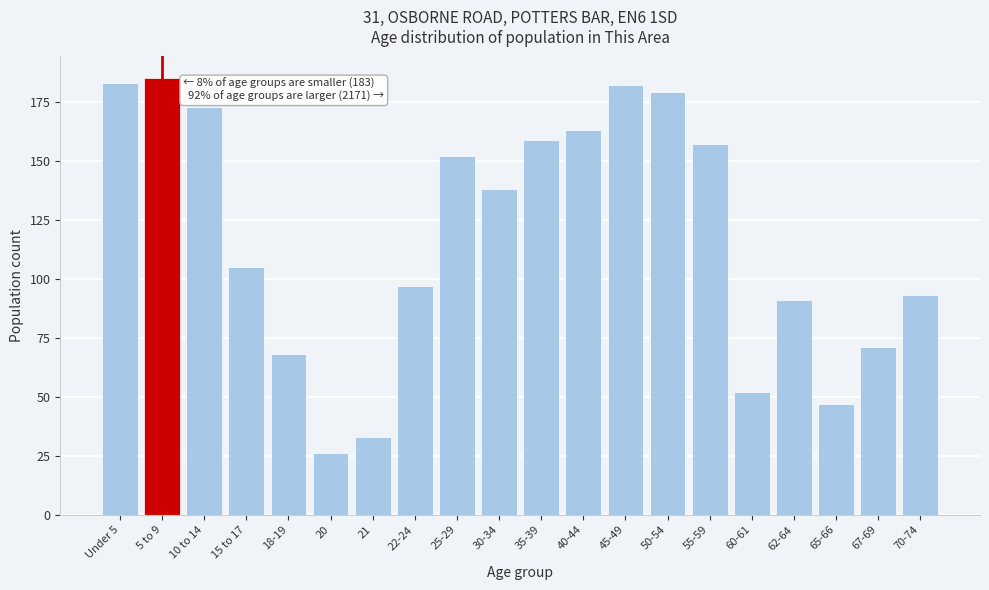

Reading left to right, what are all the values shown in this chart?

183	185	173	105	68	26	33	97	152	138	159	163	182	179	157	52	91	47	71	93